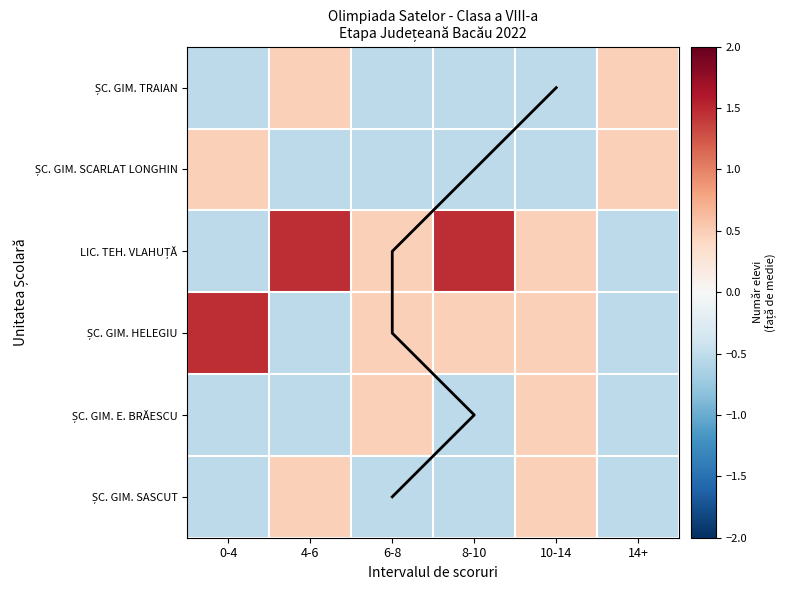

True or false: ȘC. GIM. TRAIAN has a value of 0.8 at 14+.

False